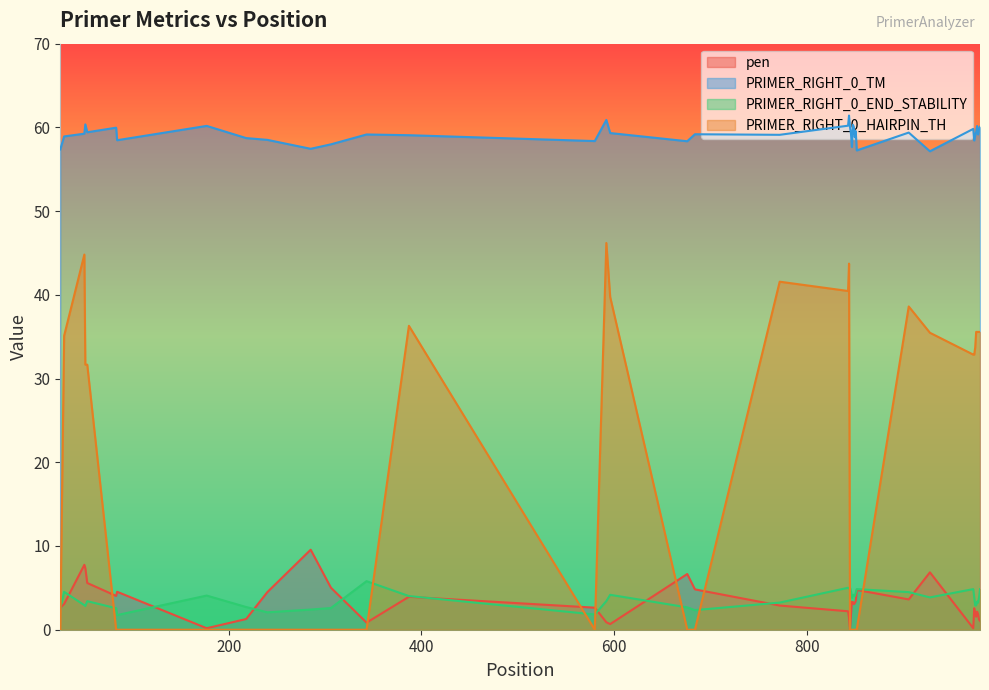

True or false: PRIMER_RIGHT_0_END_STABILITY and PRIMER_RIGHT_0_HAIRPIN_TH cross at least once.

True